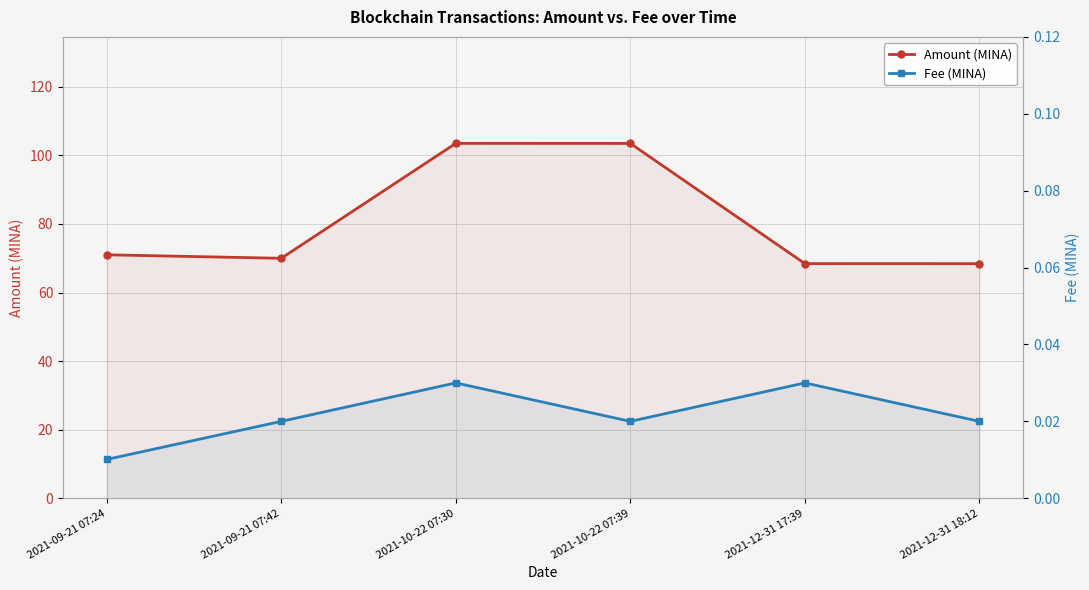

What is the sum of the Fee (MINA) values at 2021-12-31 18:12 and 2021-12-31 17:39?

0.1